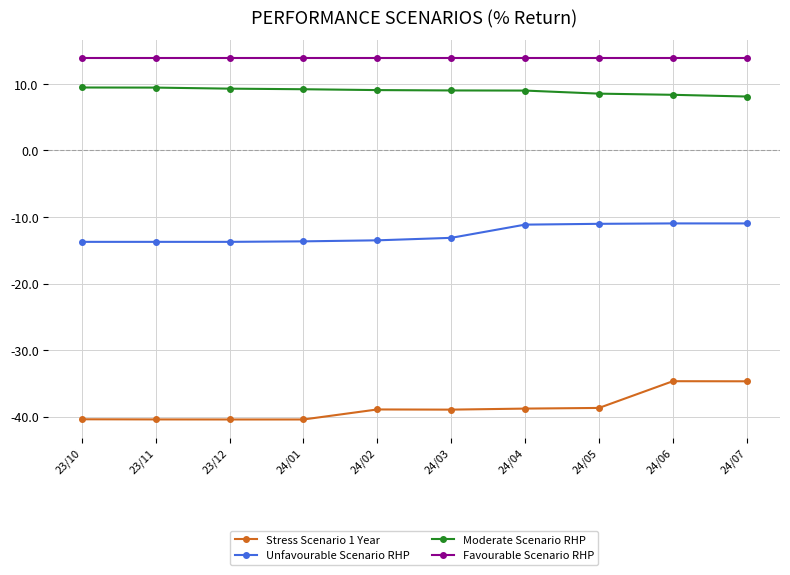

Which series has the largest total across all categories?

Favourable Scenario RHP